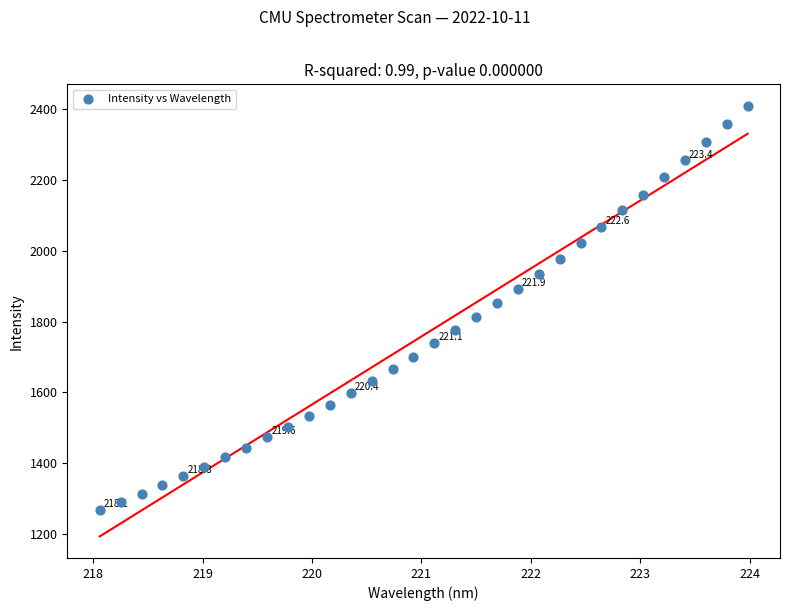

What is the range of Y values (max minus min)?

1140.0